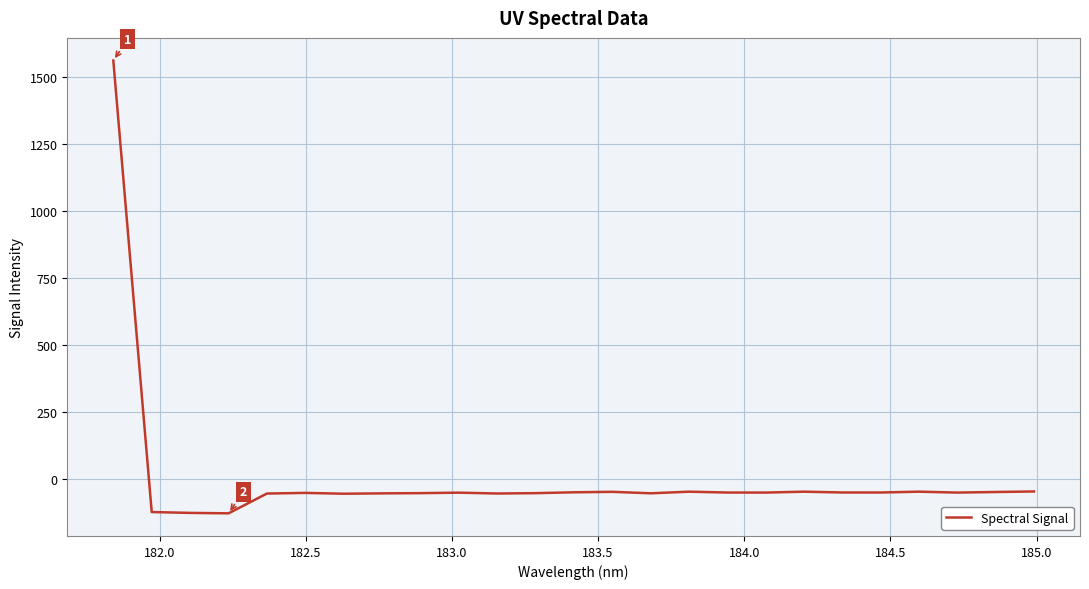

What is the difference between the maximum and minimum values?

1691.0